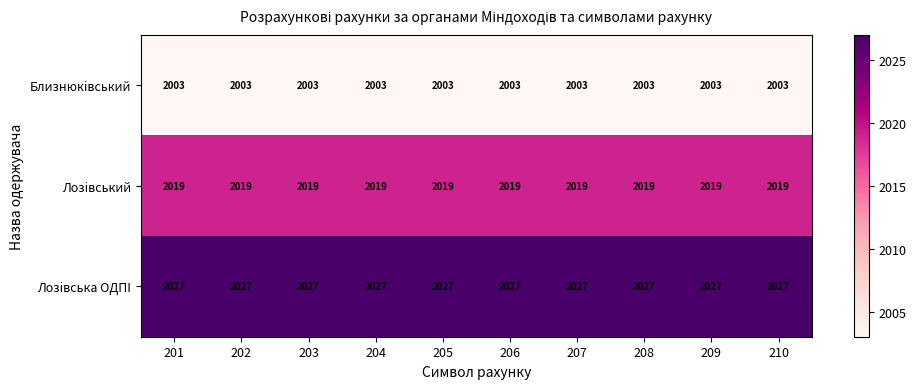

List the series in order of their peak value, lowest first.

Близнюкiвський, Лозiвський, Лозiвська ОДПI